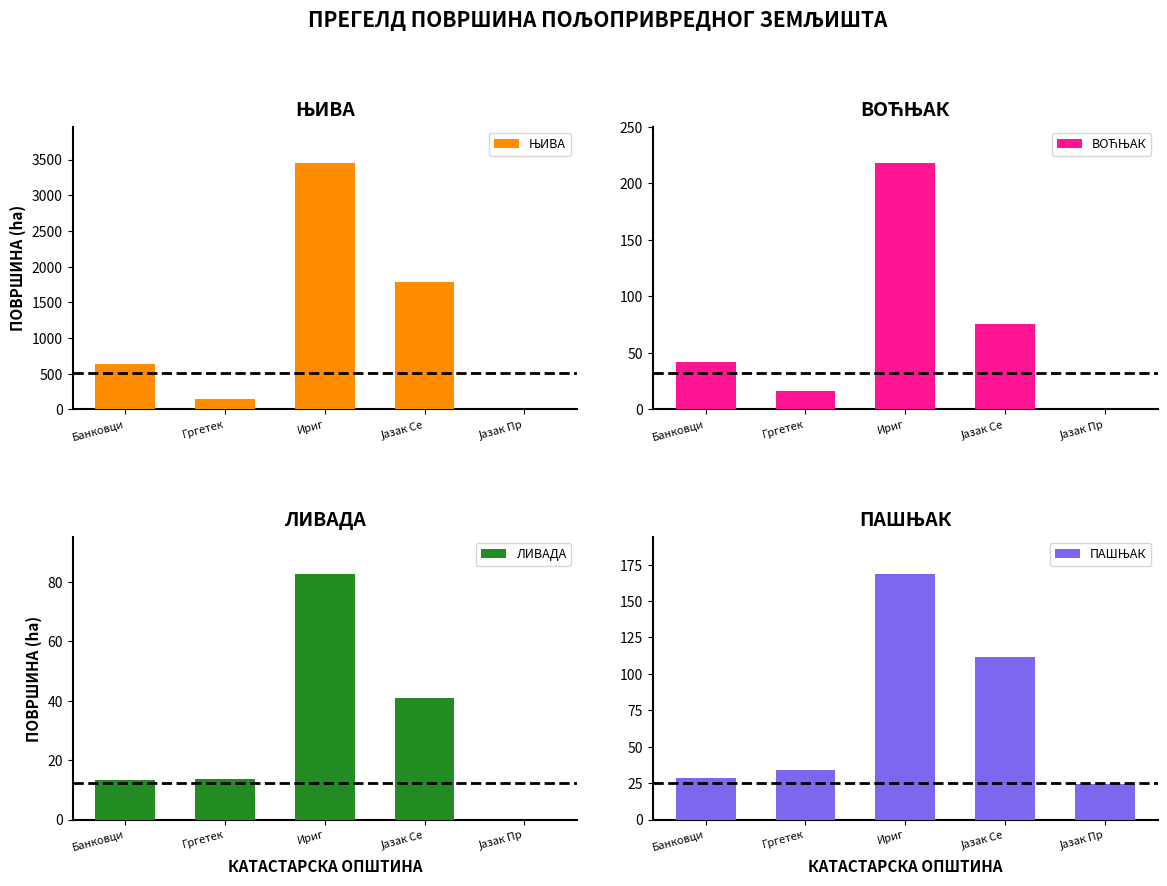

What are all the series names shown in the legend?

ЊИВА, ВОЋЊАК, ЛИВАДА, ПАШЊАК